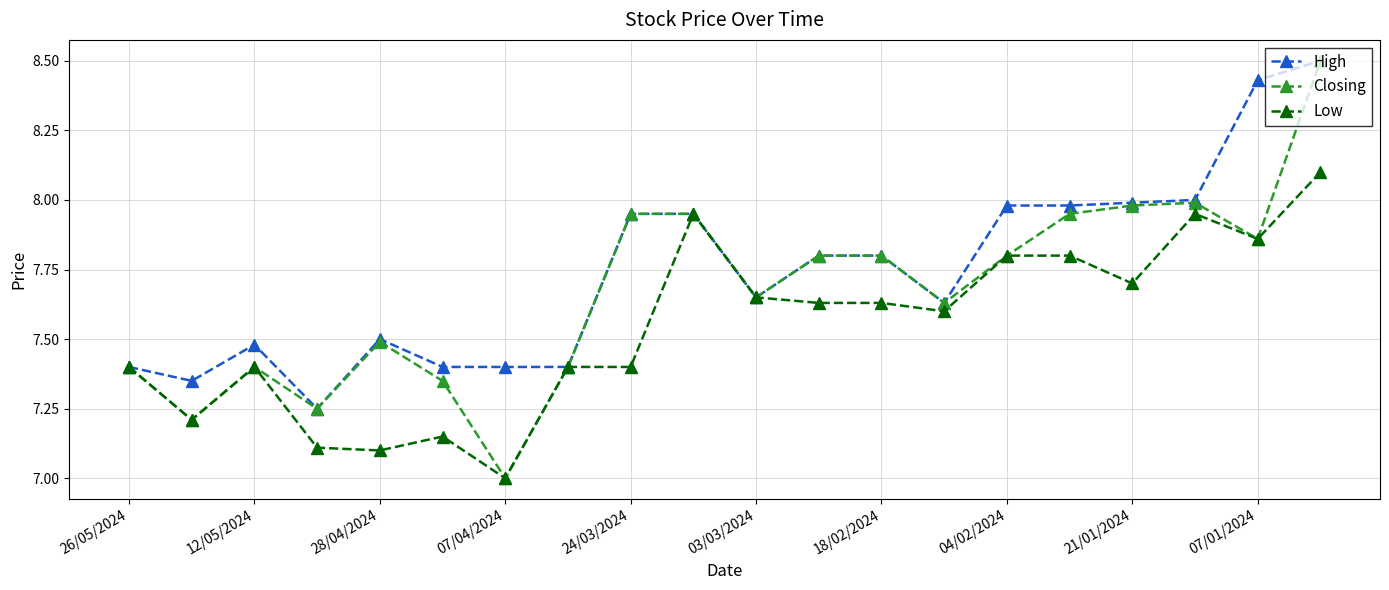

What is the greatest value displayed?

8.5